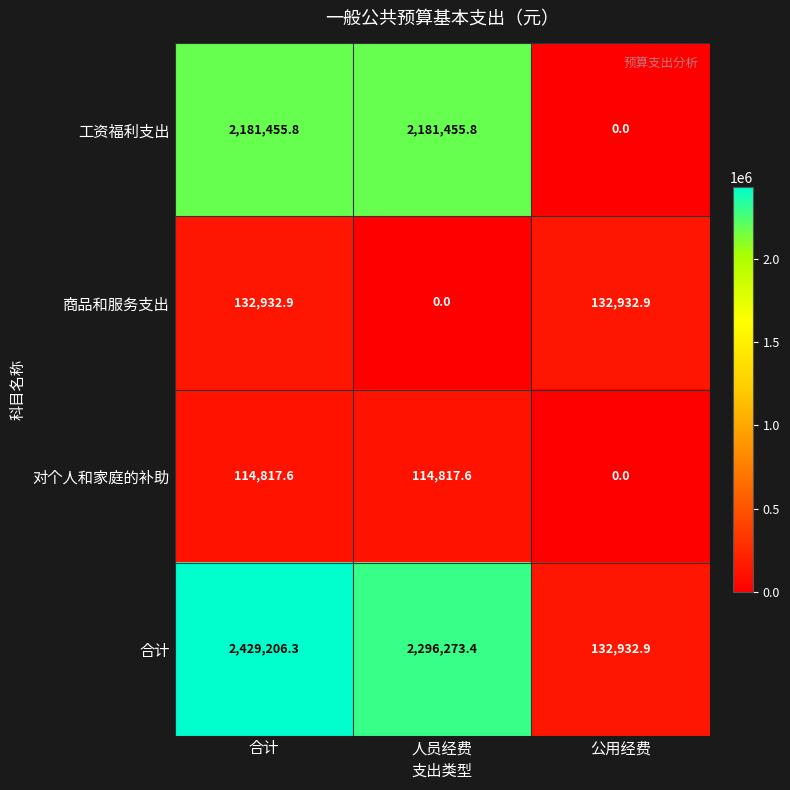

At which category does the chart reach its peak across all series?

合计